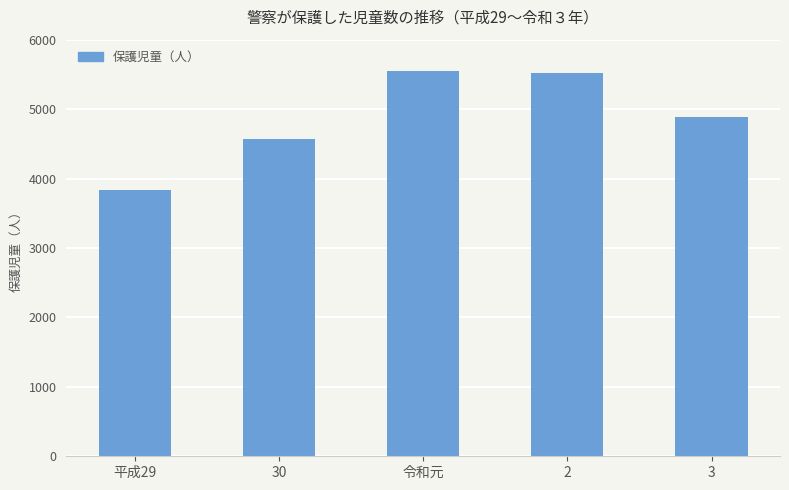

Does the chart contain stacked bars?

No